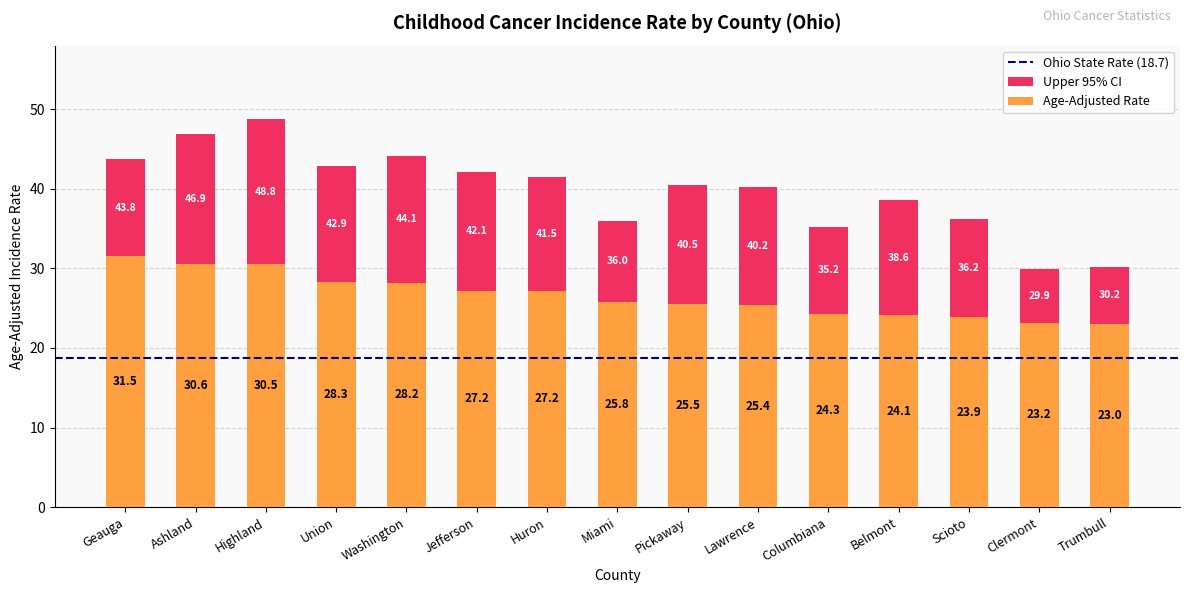

What is the maximum value shown in the chart?

31.5